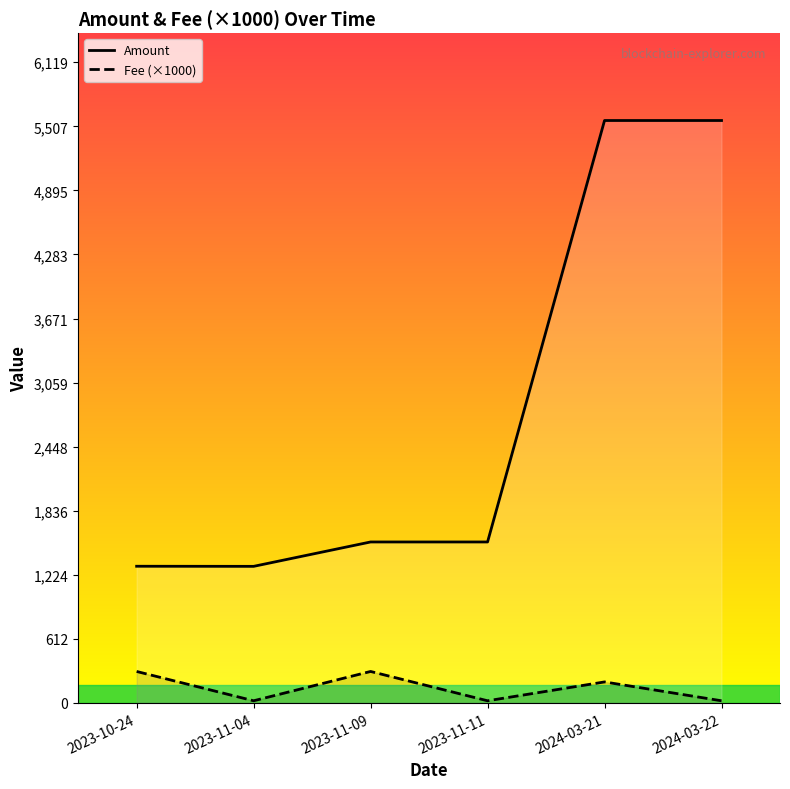

What is the difference between the maximum and second lowest values in the Fee (×1000) series?

280.0